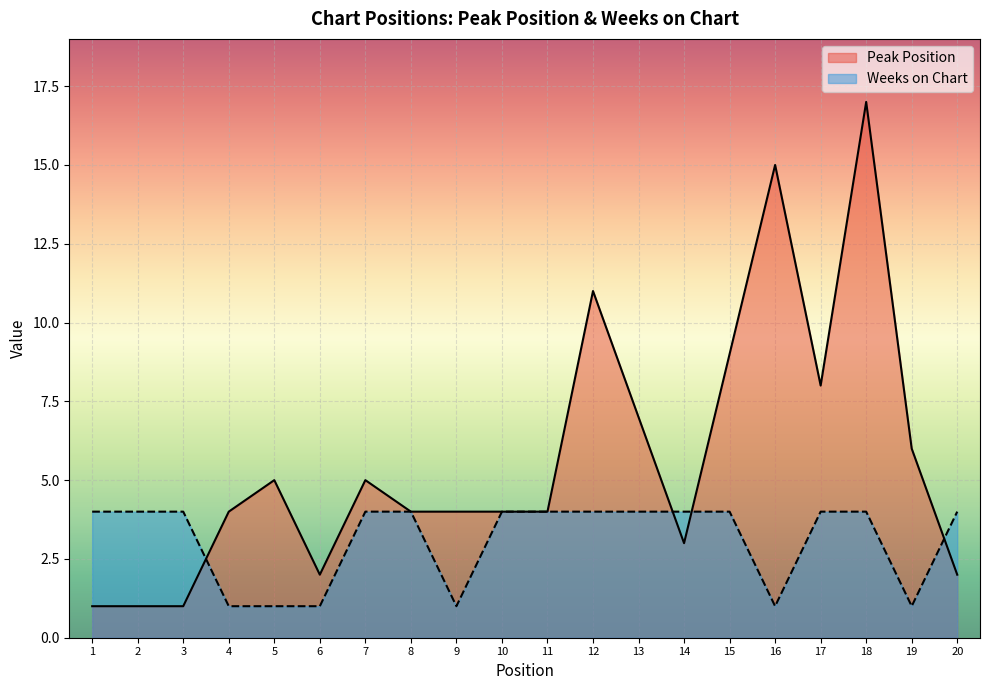

List the labels in order of Peak Position value, smallest first.

1, 2, 3, 6, 20, 14, 4, 8, 9, 10, 11, 5, 7, 19, 13, 17, 15, 12, 16, 18